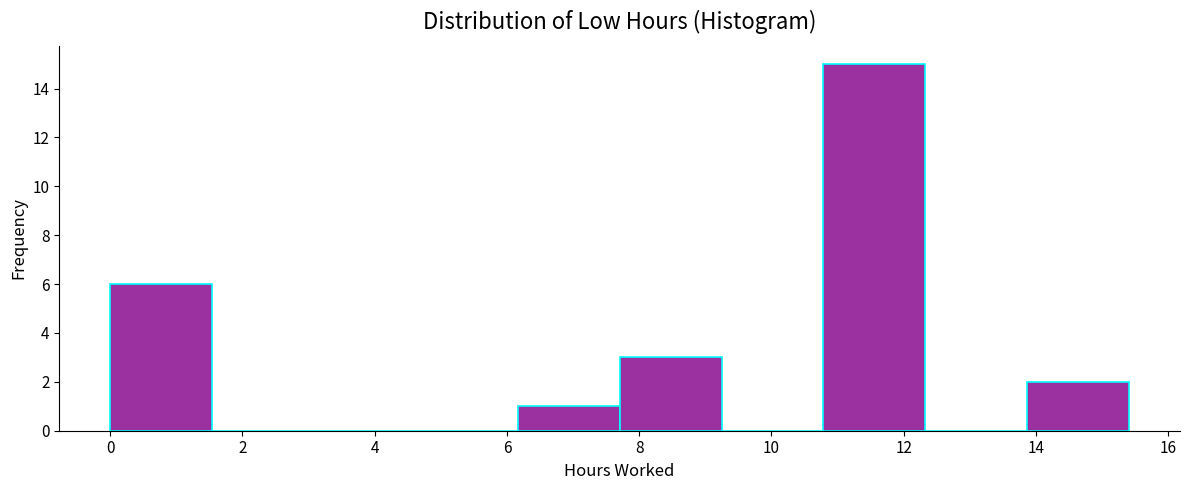

Reading left to right, transcribe this chart: for each bar, give the range it covers on the x-axis and its height. Neither the bar edges nor the heights are printed on the chart, so give them approximately, as read against the axes.

0.0 to 1.6: 6
1.6 to 3.0: 0
3.0 to 4.6: 0
4.6 to 6.2: 0
6.2 to 7.8: 1
7.8 to 9.2: 3
9.2 to 10.8: 0
10.8 to 12.4: 15
12.4 to 13.8: 0
13.8 to 15.4: 2